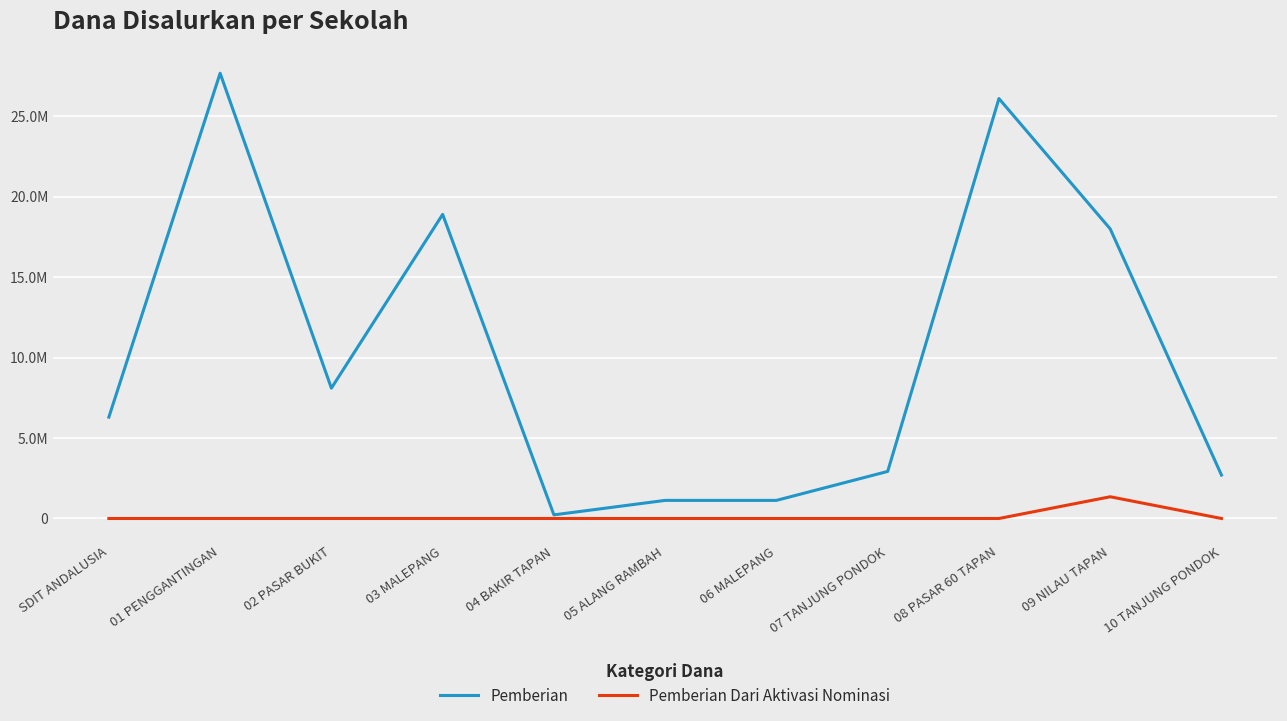

Reading right to left, list all the values displayed in this chart.

Pemberian: 10 TANJUNG PONDOK=2700000	09 NILAU TAPAN=18000000	08 PASAR 60 TAPAN=26100000	07 TANJUNG PONDOK=2925000	06 MALEPANG=1125000	05 ALANG RAMBAH=1125000	04 BAKIR TAPAN=225000	03 MALEPANG=18900000	02 PASAR BUKIT=8100000	01 PENGGANTINGAN=27675000	SDIT ANDALUSIA=6300000
Pemberian Dari Aktivasi Nominasi: 10 TANJUNG PONDOK=0	09 NILAU TAPAN=1350000	08 PASAR 60 TAPAN=0	07 TANJUNG PONDOK=0	06 MALEPANG=0	05 ALANG RAMBAH=0	04 BAKIR TAPAN=0	03 MALEPANG=0	02 PASAR BUKIT=0	01 PENGGANTINGAN=0	SDIT ANDALUSIA=0